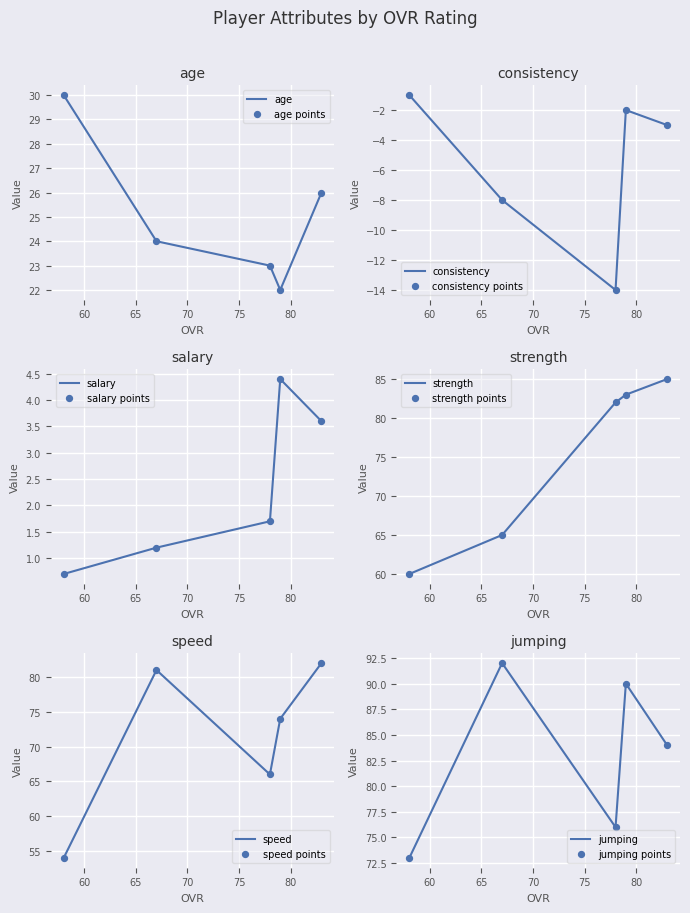

Which series has the largest Y range (max minus min)?

speed